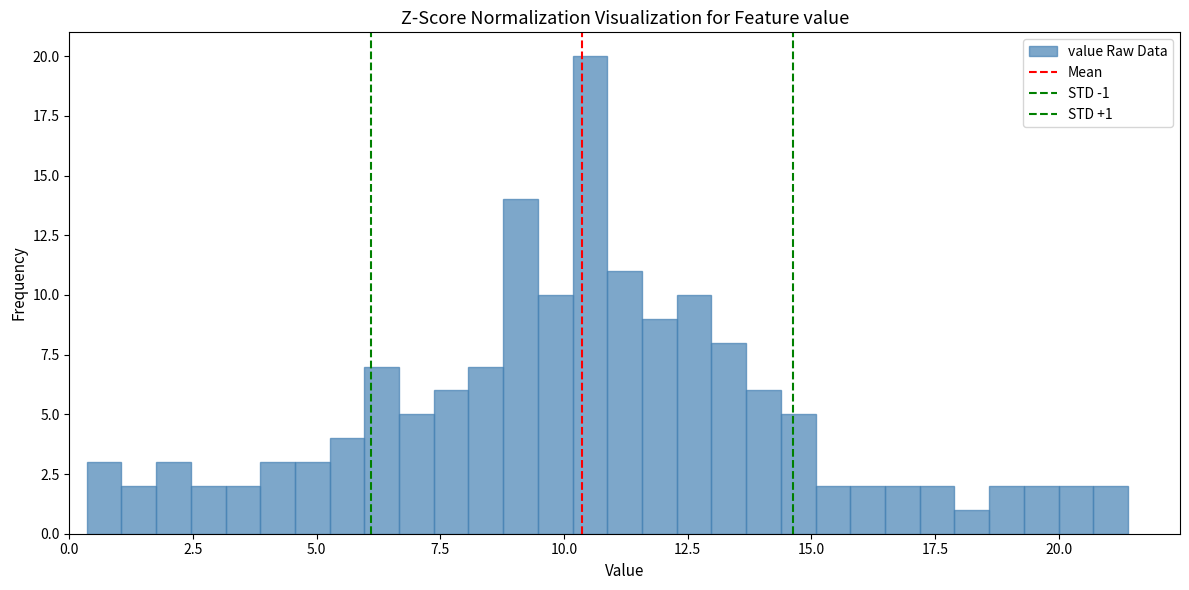

Read against the x-axis, roughly where is the centre of the tallest bar?

10.5